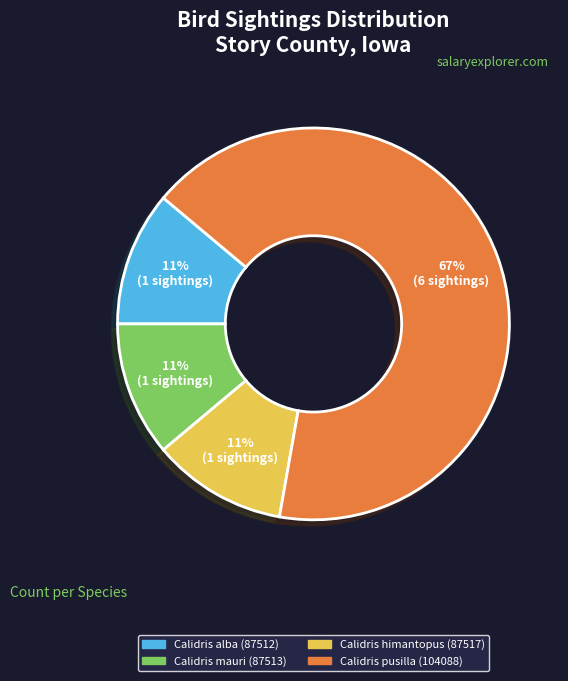

Which slice represents more than half of the pie?

Calidris pusilla (104088)